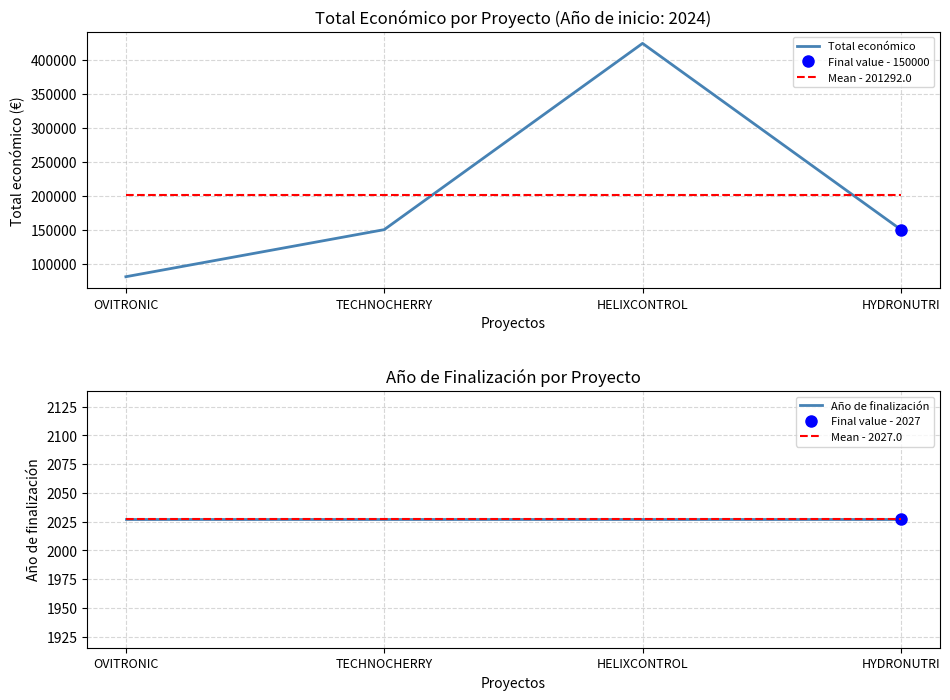

What is the total value across all series at HYDRONUTRI?

355346